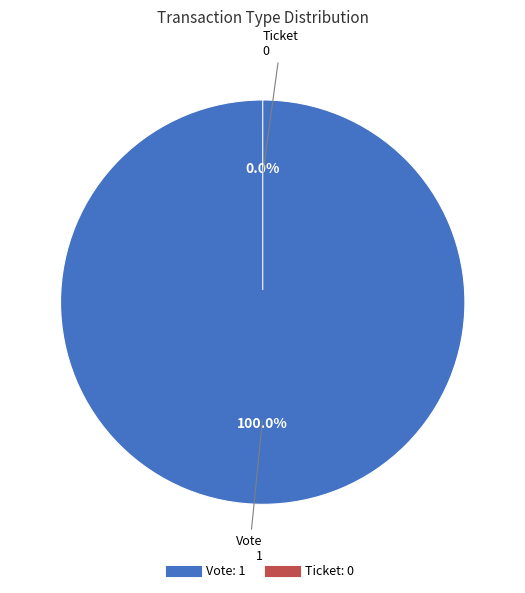

Does Vote account for over 50% of the chart?

Yes